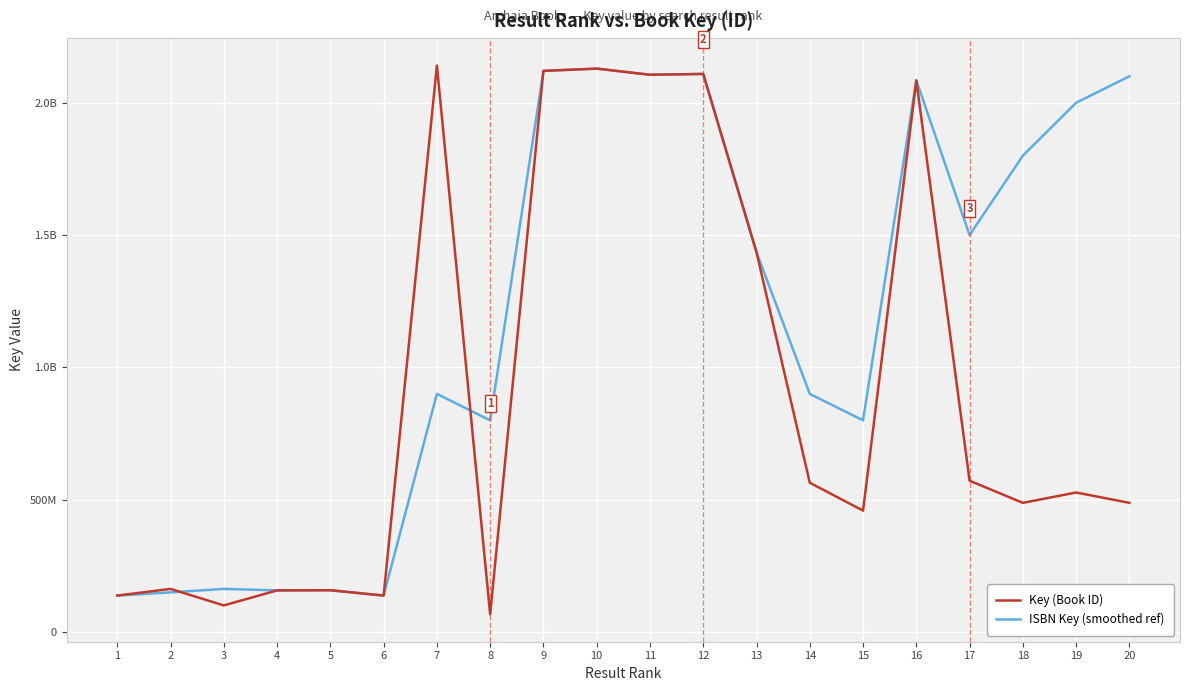

What are all the series names shown in the legend?

Key (Book ID), ISBN Key (smoothed ref)